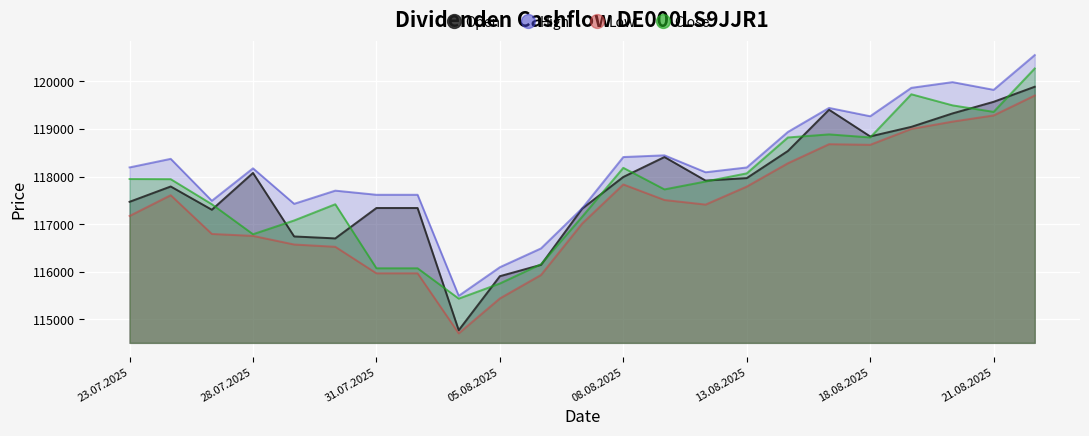

Which series has the largest range (max minus min)?

Open